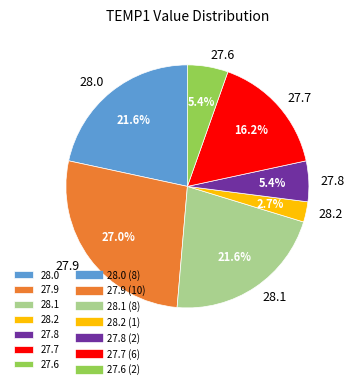

What portion of the pie excludes 28.0?

78.4%